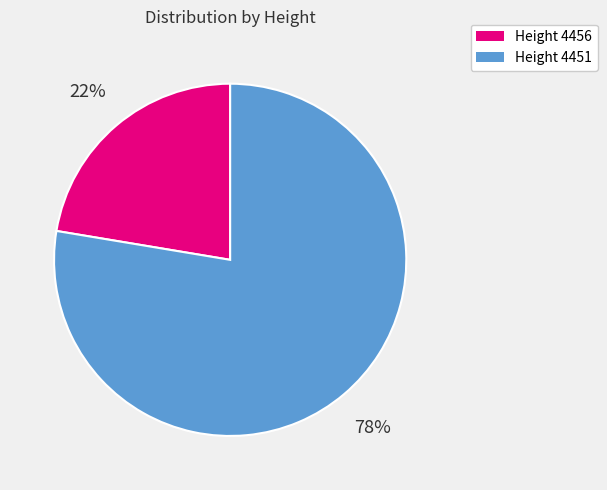

The Height 4456 slice represents 22% of the pie. True or false?

True